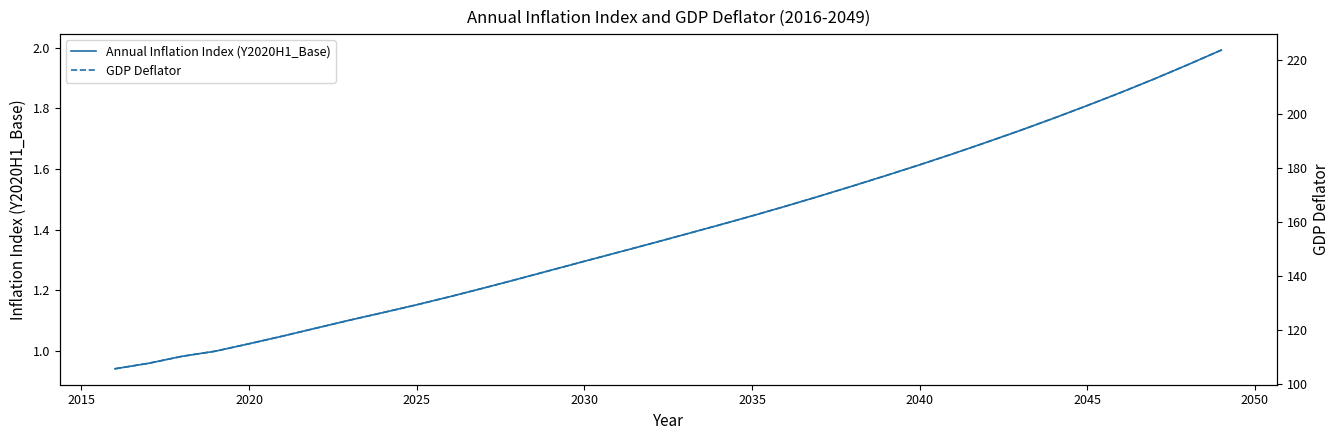

What is the highest value of the Annual Inflation Index (Y2020H1_Base) series?

2.0